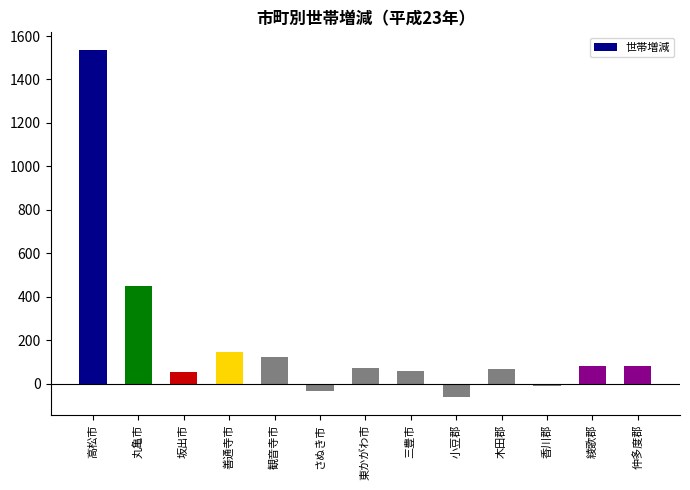

Where is the data nearest to the value 737?

丸亀市